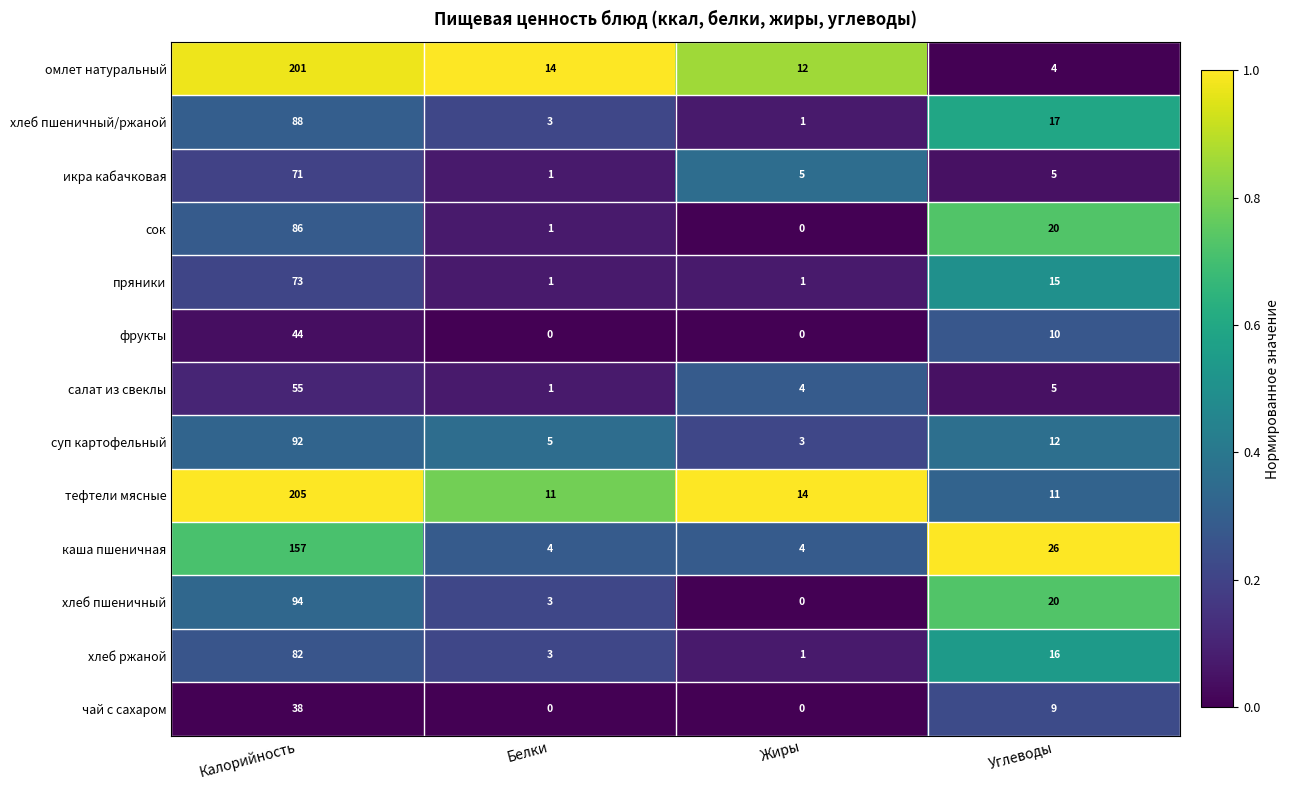

Which series changed the most between Жиры and Углеводы?

каша пшеничная